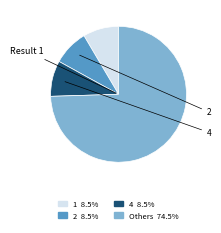

Do 1 8.5% and 2 8.5% together represent more than half of the pie?

No